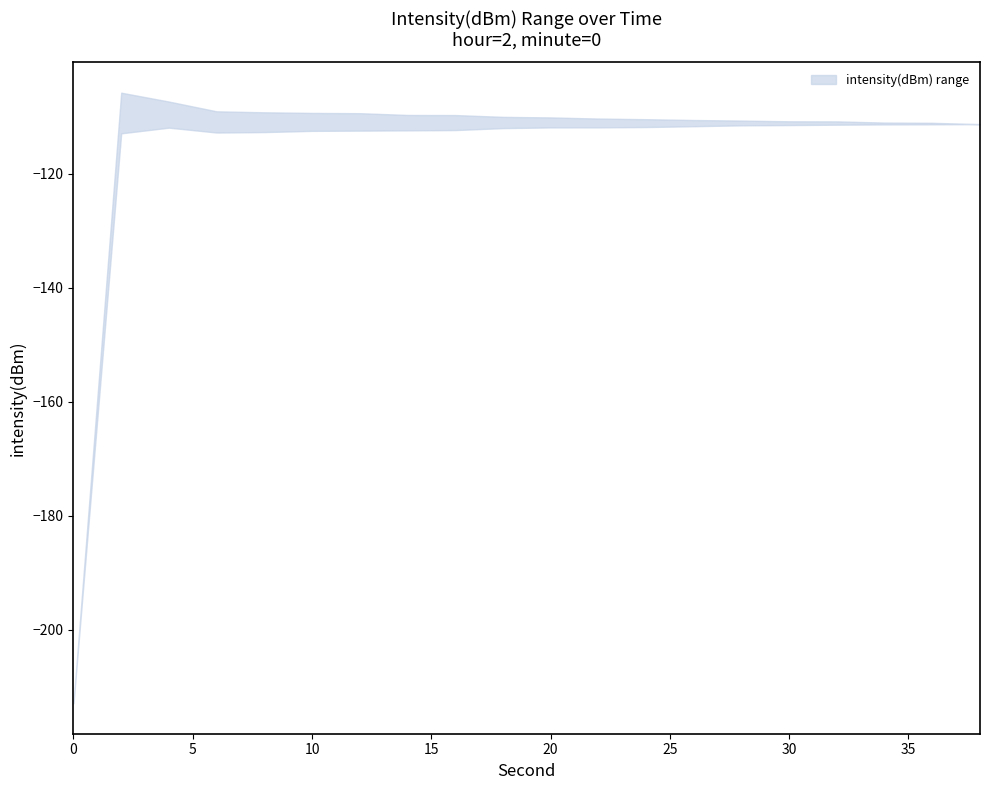

What is the difference between the upper values at 34 and 12?

1.6